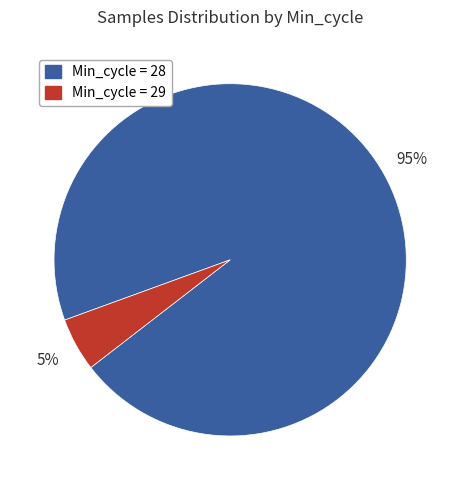

Is there any slice that represents more than half of the pie?

Yes